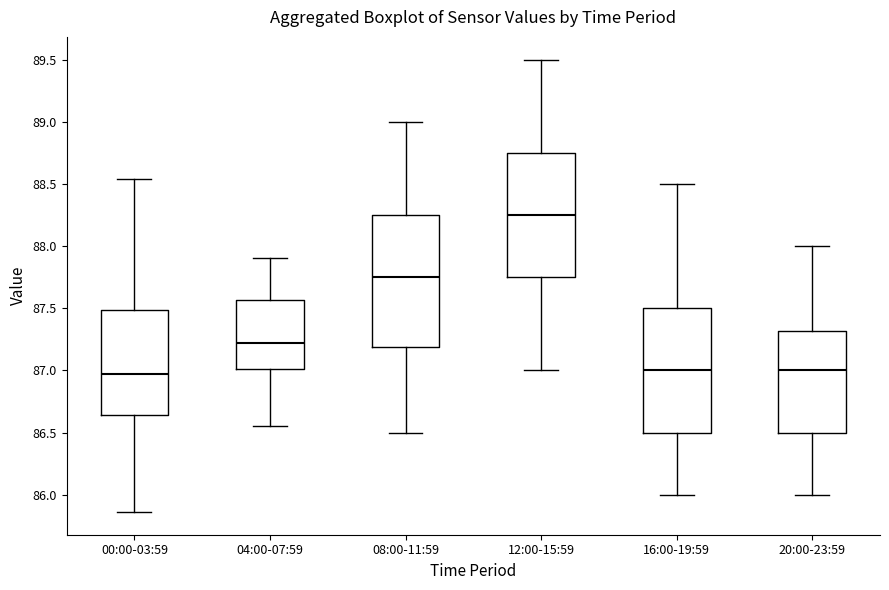

Reading left to right, transcribe this box plot: for each box, give where its median line is, the range the box spans, and where its two whiskers end, as read against the y-axis. The values are not printed on the chart, so give them approximately, as read against the axis.

00:00-03:59: median 86.95, box 86.65 to 87.50, whiskers 85.85 to 88.55
04:00-07:59: median 87.20, box 87.00 to 87.55, whiskers 86.55 to 87.90
08:00-11:59: median 87.75, box 87.20 to 88.25, whiskers 86.50 to 89.00
12:00-15:59: median 88.25, box 87.75 to 88.75, whiskers 87.00 to 89.50
16:00-19:59: median 87.00, box 86.50 to 87.50, whiskers 86.00 to 88.50
20:00-23:59: median 87.00, box 86.50 to 87.30, whiskers 86.00 to 88.00